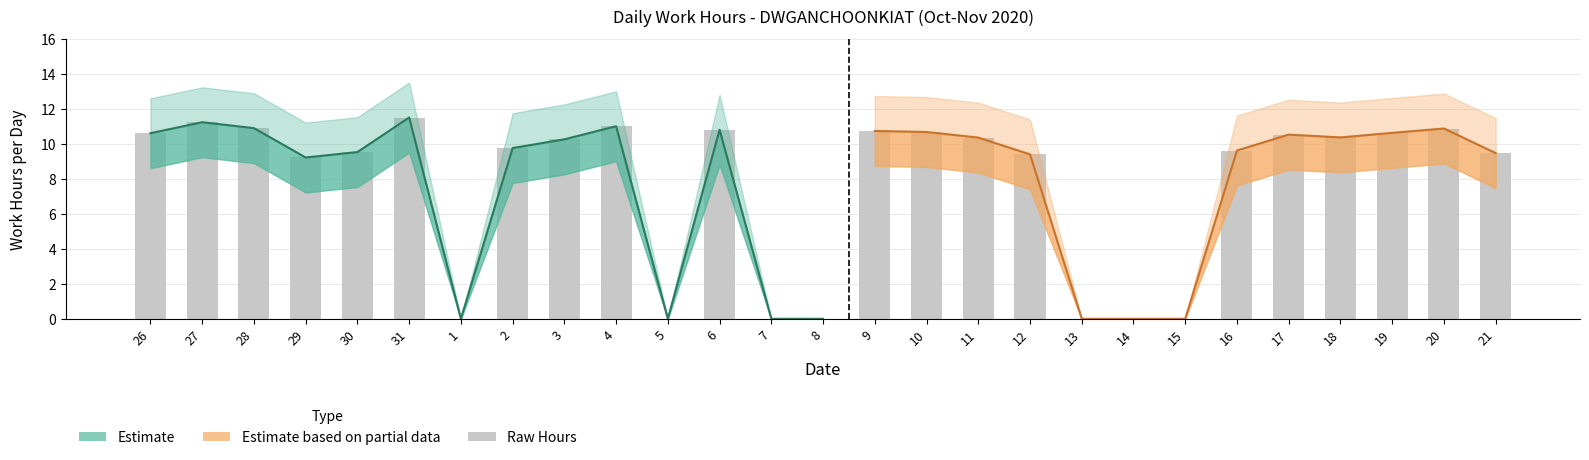

Reading right to left, list all the values displayed in this chart.

Low (hours): 21=9.5	20=10.9	19=10.7	18=10.4	17=10.6	16=9.6	15=0.0	14=0.0	13=0.0	12=9.4	11=10.4	10=10.7	9=10.8	8=0.0	7=0.0	6=10.8	5=0.0	4=11.0	3=10.3	2=9.8	1=0.0	31=11.5	30=9.6	29=9.2	28=10.9	27=11.3	26=10.6
Upper Bound: 21=11.5	20=12.9	19=12.7	18=12.4	17=12.6	16=11.6	15=0.0	14=0.0	13=0.0	12=11.4	11=12.4	10=12.7	9=12.8	8=0.0	7=0.0	6=12.8	5=0.0	4=13.0	3=12.3	2=11.8	1=0.0	31=13.5	30=11.6	29=11.2	28=12.9	27=13.3	26=12.6
Lower Bound: 21=7.5	20=8.9	19=8.7	18=8.4	17=8.6	16=7.6	15=0.0	14=0.0	13=0.0	12=7.4	11=8.4	10=8.7	9=8.8	8=0.0	7=0.0	6=8.8	5=0.0	4=9.0	3=8.3	2=7.8	1=0.0	31=9.5	30=7.5	29=7.2	28=8.9	27=9.3	26=8.6